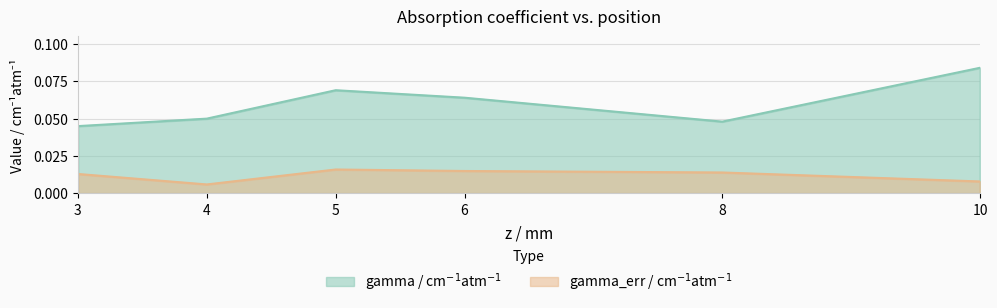

Does the chart have visible grid lines?

Yes